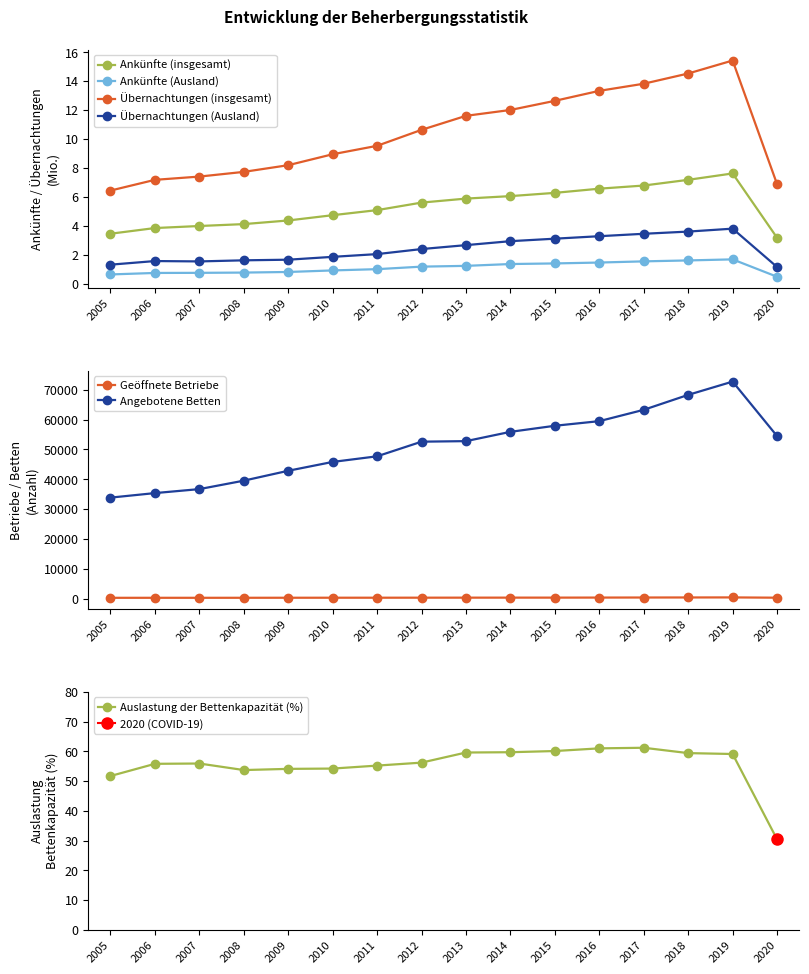

What is the approximate value of Ankünfte (insgesamt) at 2019?

7.6